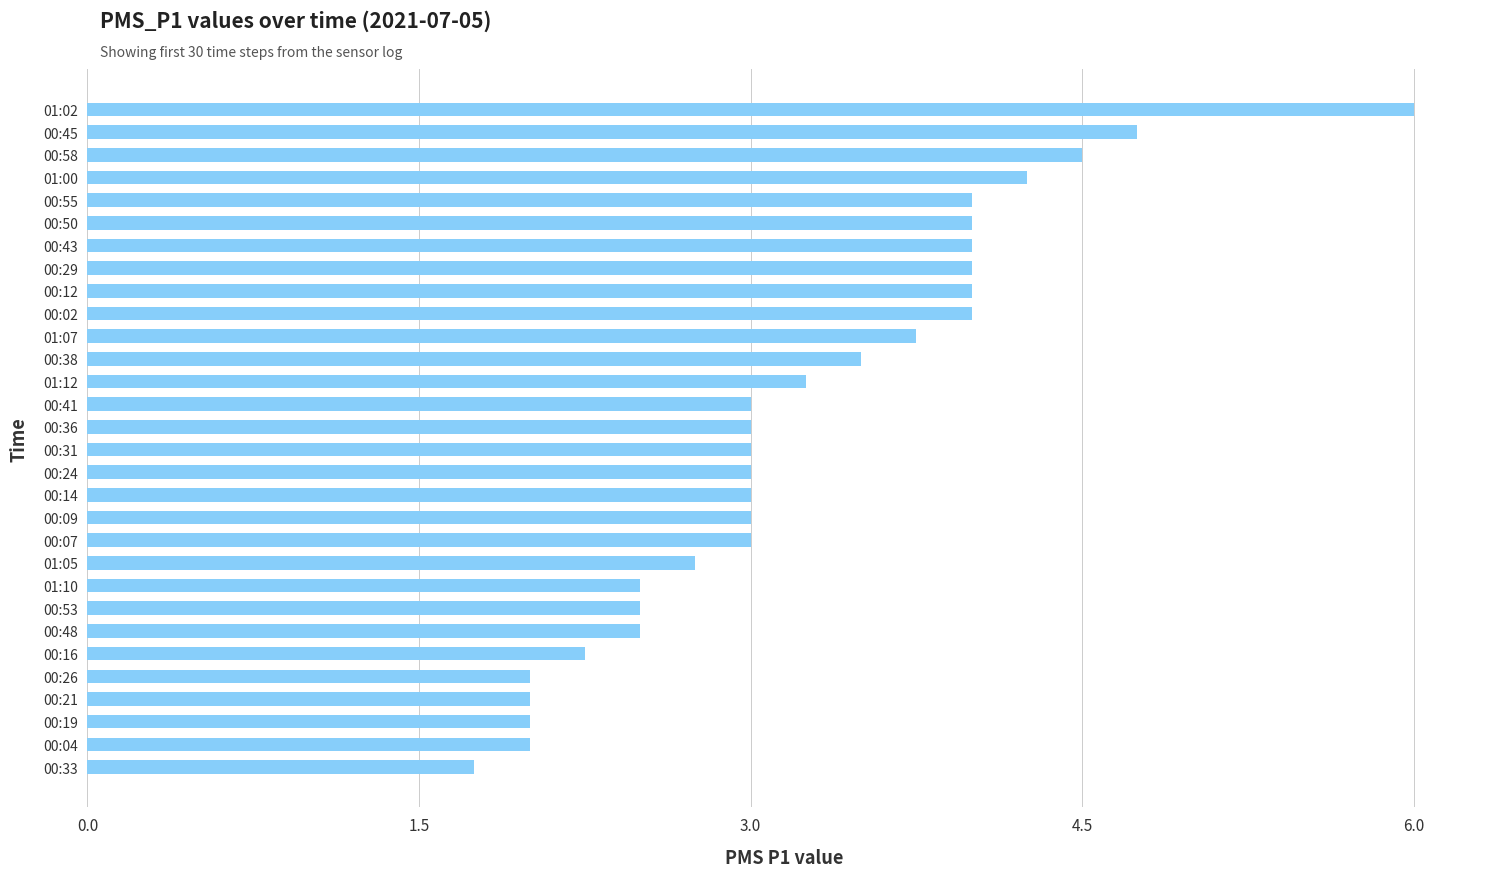

What is the average value?

3.2